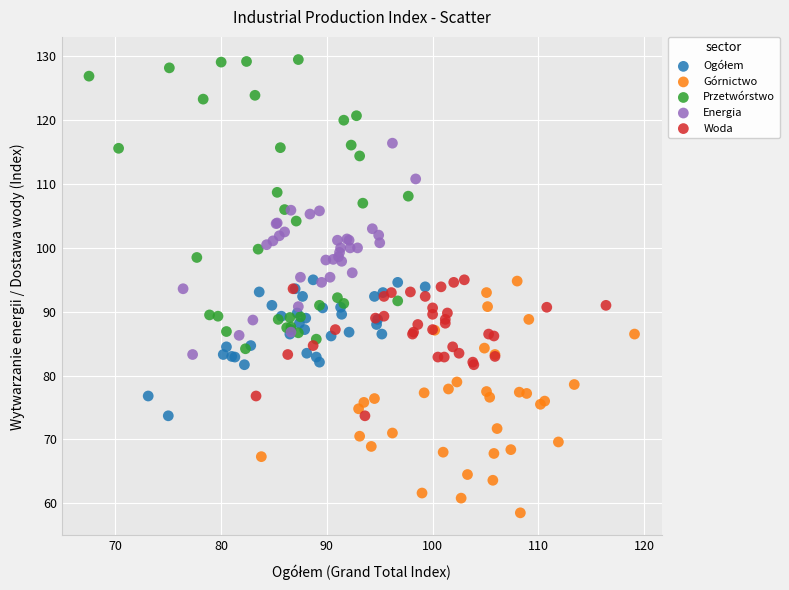

Which series has the widest spread of Y values?

Przetwórstwo